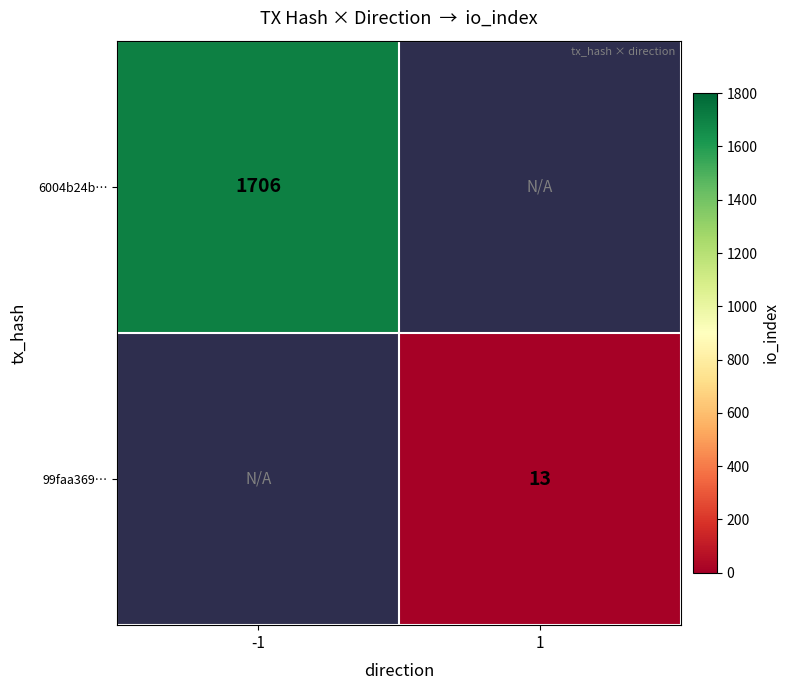

True or false: 6004b24b… has a value of 1706 at -1.

True